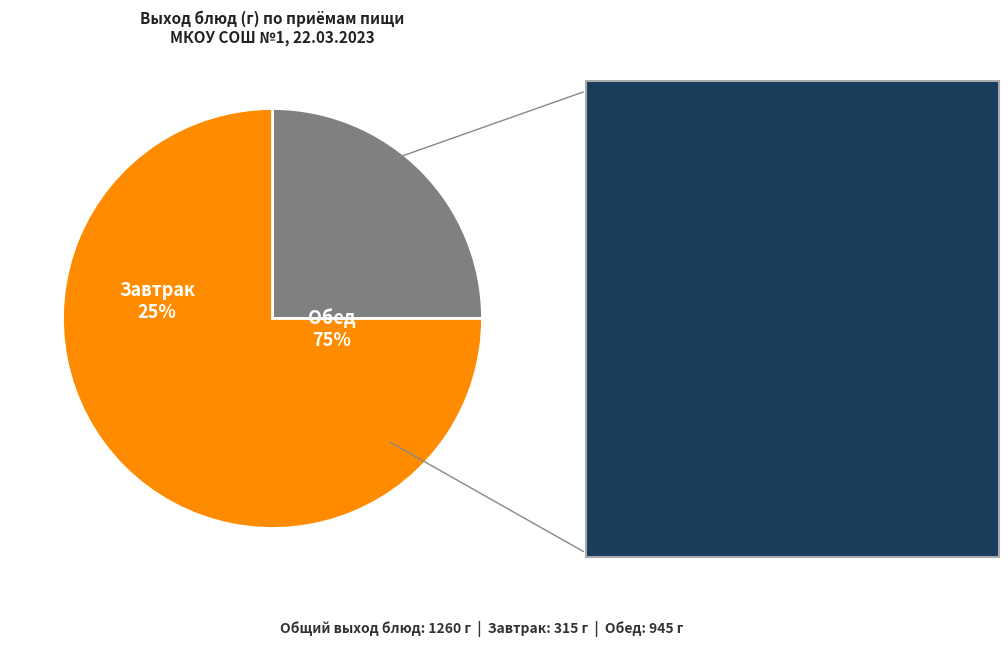

Is Суп картофельный с вермишелью куриный the majority of the pie?

No